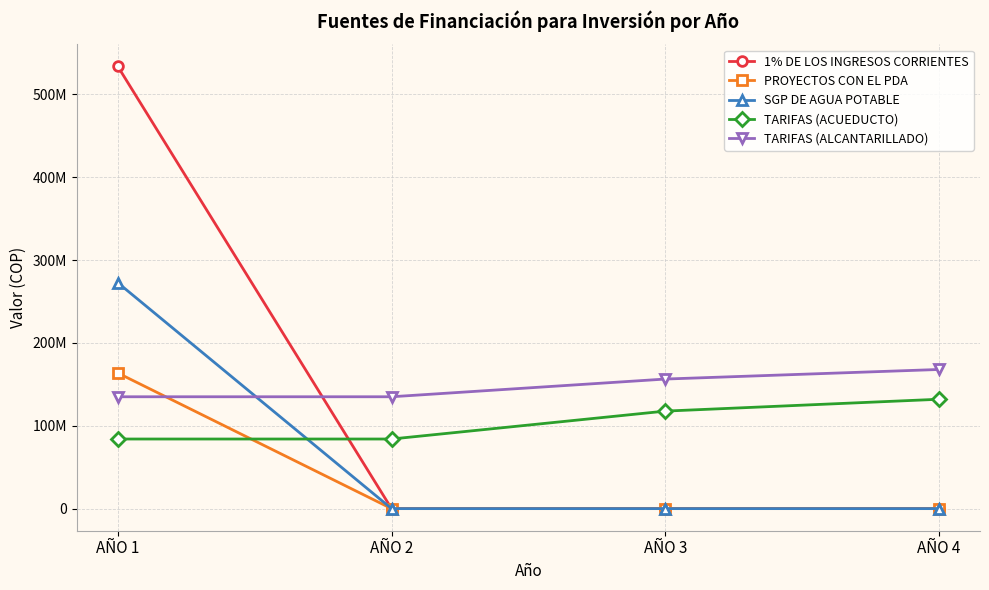

List the series in order of their peak value, highest first.

1% DE LOS INGRESOS CORRIENTES, SGP DE AGUA POTABLE, TARIFAS (ALCANTARILLADO), PROYECTOS CON EL PDA, TARIFAS (ACUEDUCTO)